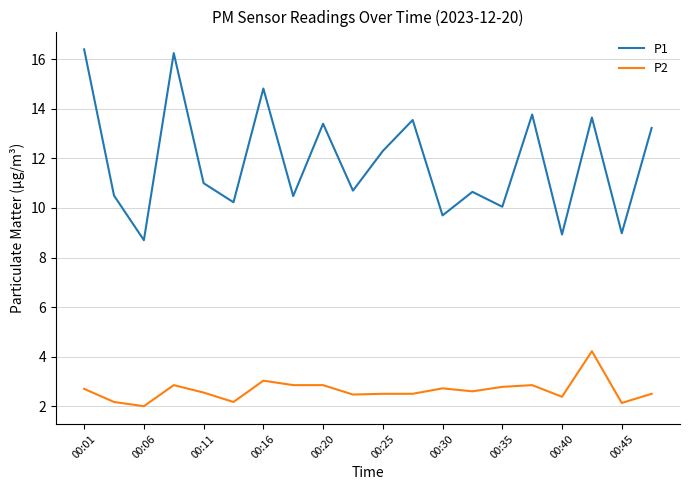

List the series in order of their overall mean, lowest first.

P2, P1